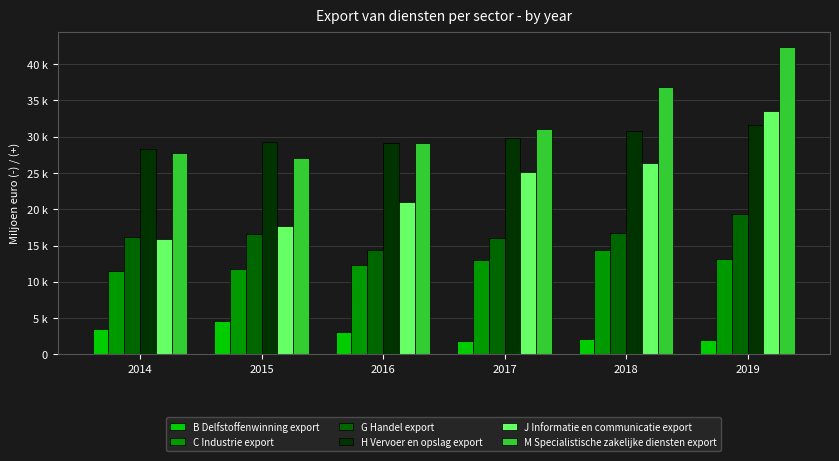

Reading left to right, what are all the values shown in this chart?

B Delfstoffenwinning export: 2014=3462	2015=4584	2016=3051	2017=1915	2018=2076	2019=1974
C Industrie export: 2014=11561	2015=11733	2016=12304	2017=12961	2018=14327	2019=13144
G Handel export: 2014=16232	2015=16569	2016=14450	2017=15996	2018=16788	2019=19300
H Vervoer en opslag export: 2014=28371	2015=29311	2016=29102	2017=29751	2018=30805	2019=31652
J Informatie en communicatie export: 2014=15965	2015=17699	2016=21013	2017=25094	2018=26375	2019=33605
M Specialistische zakelijke diensten export: 2014=27709	2015=27064	2016=29198	2017=30996	2018=36811	2019=42360